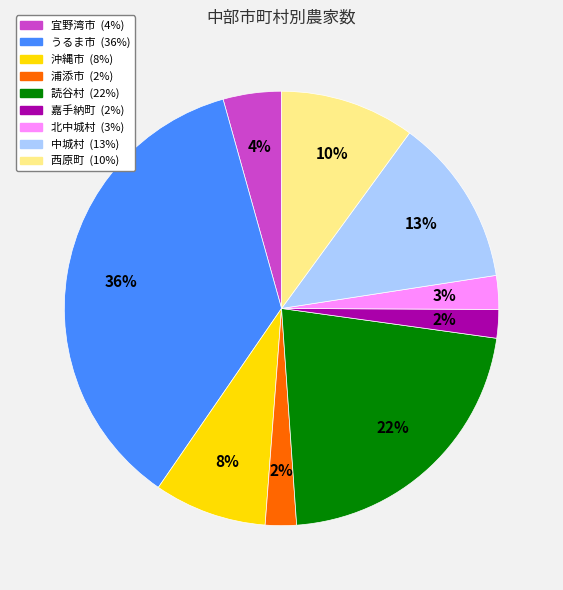

Is there a majority slice in this chart?

No